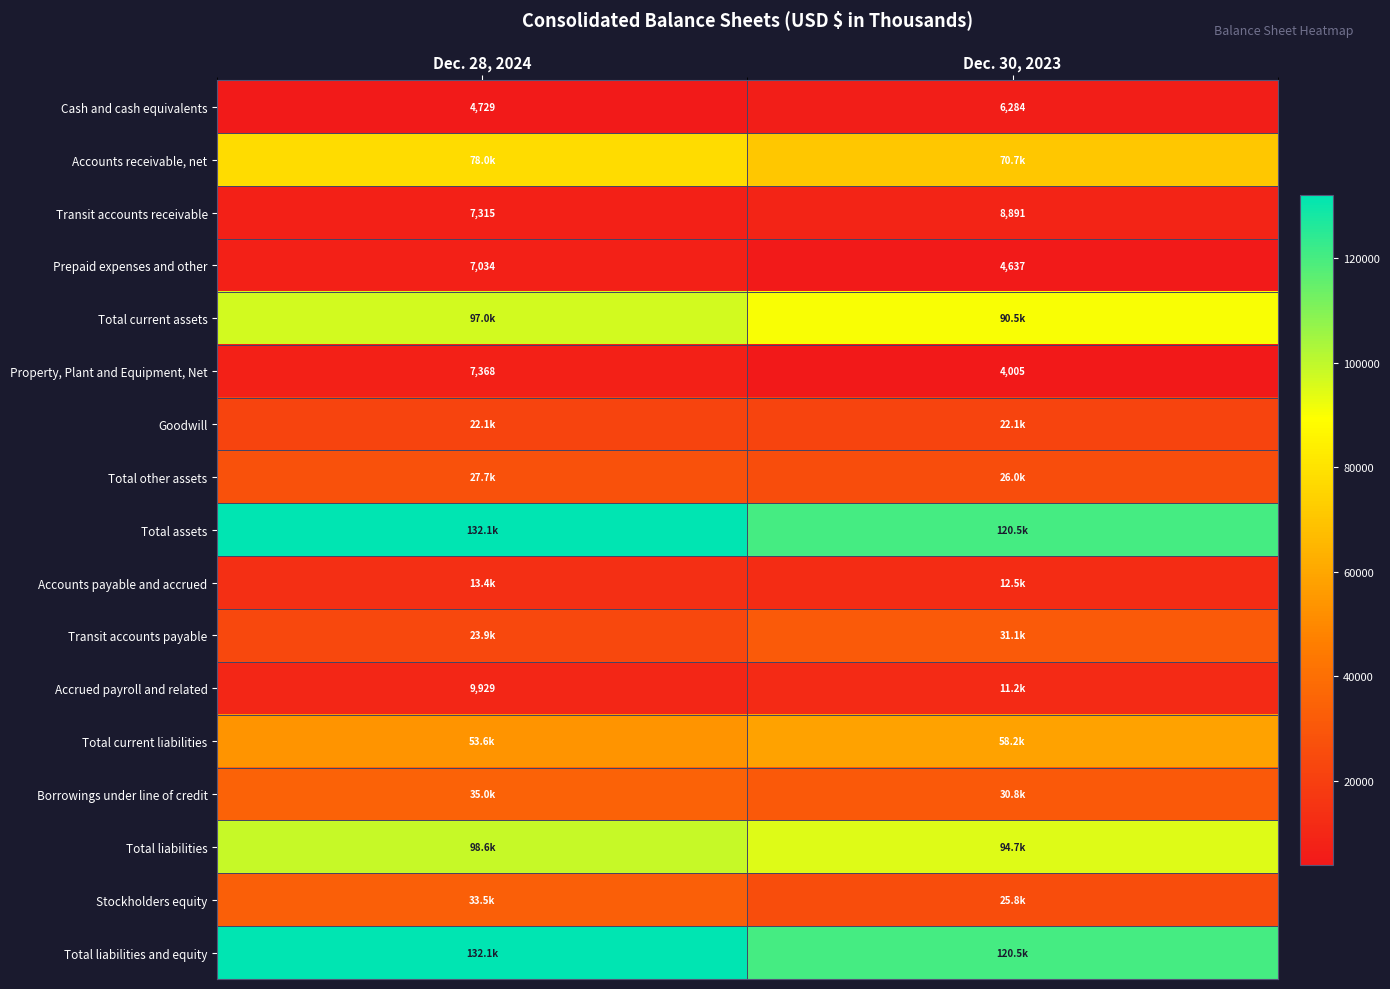

What is the difference between the maximum and minimum values in the Property, Plant and Equipment, Net series?

3363